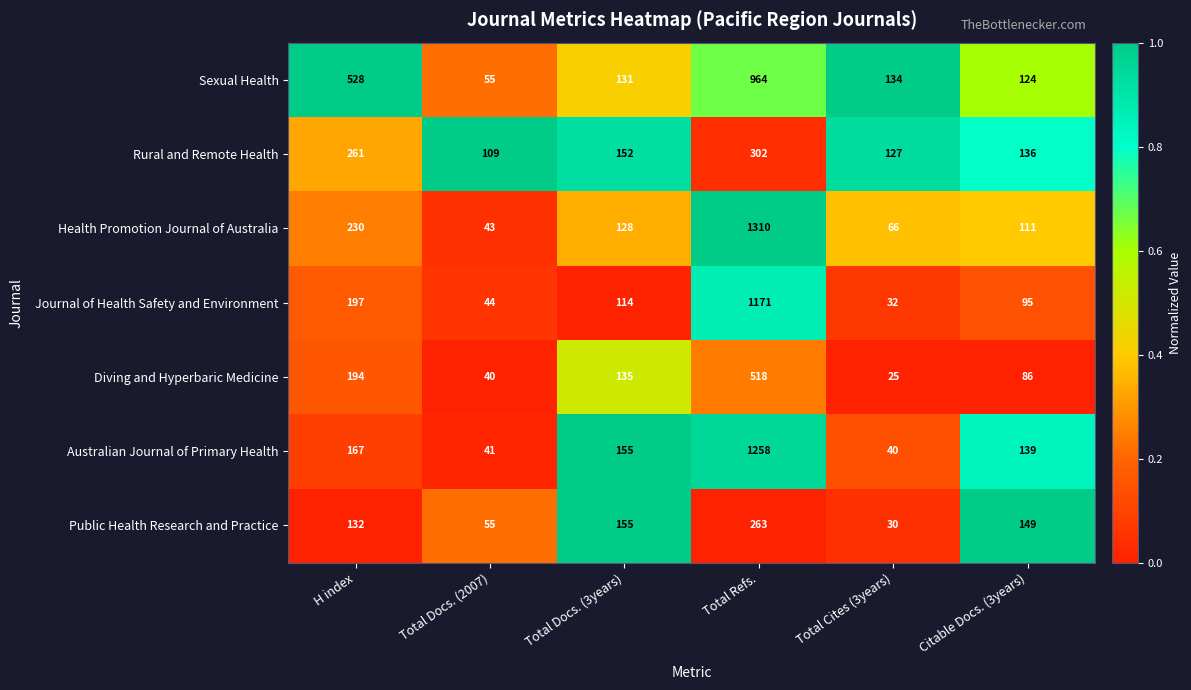

Which series has the widest spread of values?

Health Promotion Journal of Australia